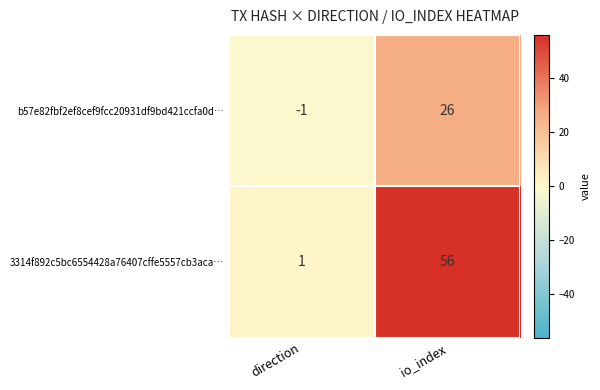

Reading left to right, transcribe all the data shown in this chart.

b57e82fbf2ef8cef9fcc20931df9bd421ccfa0d…: direction=-1	io_index=26
3314f892c5bc6554428a76407cffe5557cb3aca…: direction=1	io_index=56